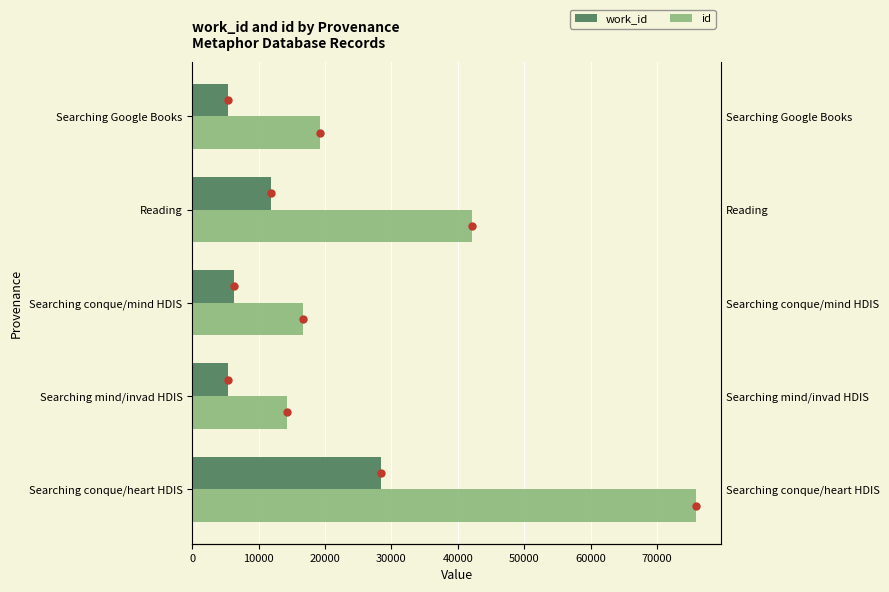

List the series in order of their overall mean, highest first.

id, work_id